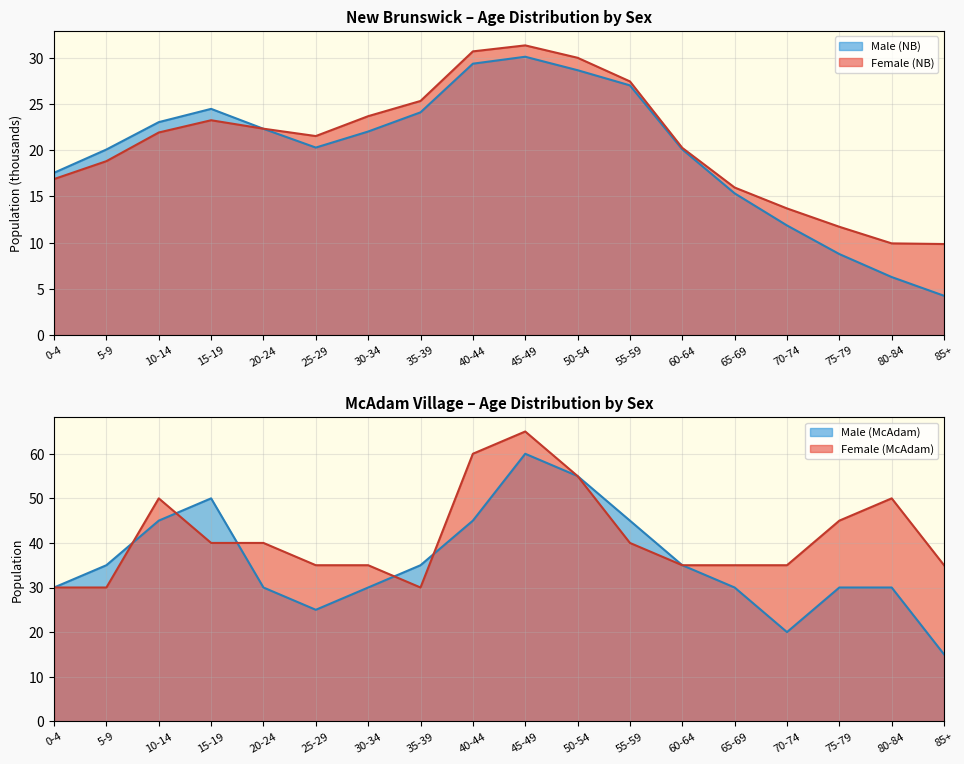

At how many categories does at least one series exceed 30?

17